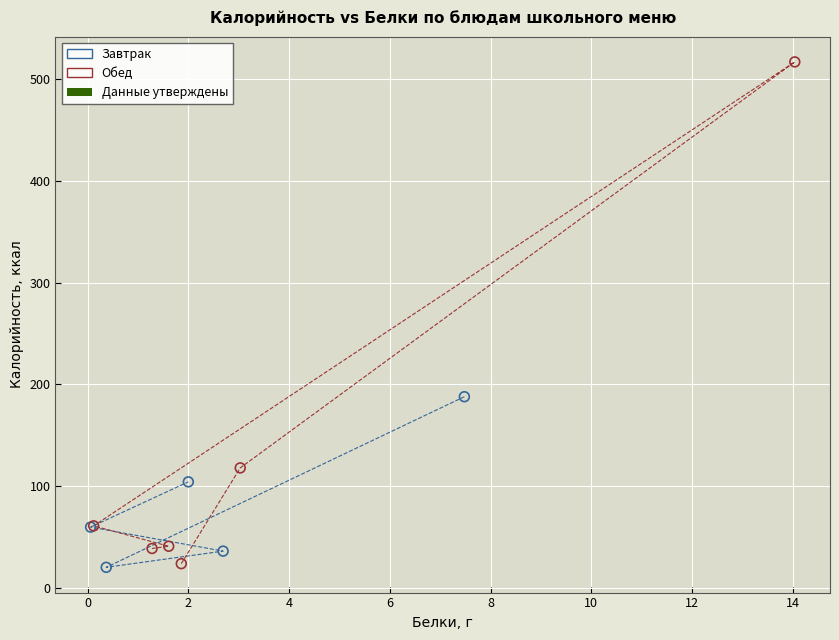

Which series contains the highest Y value?

Обед